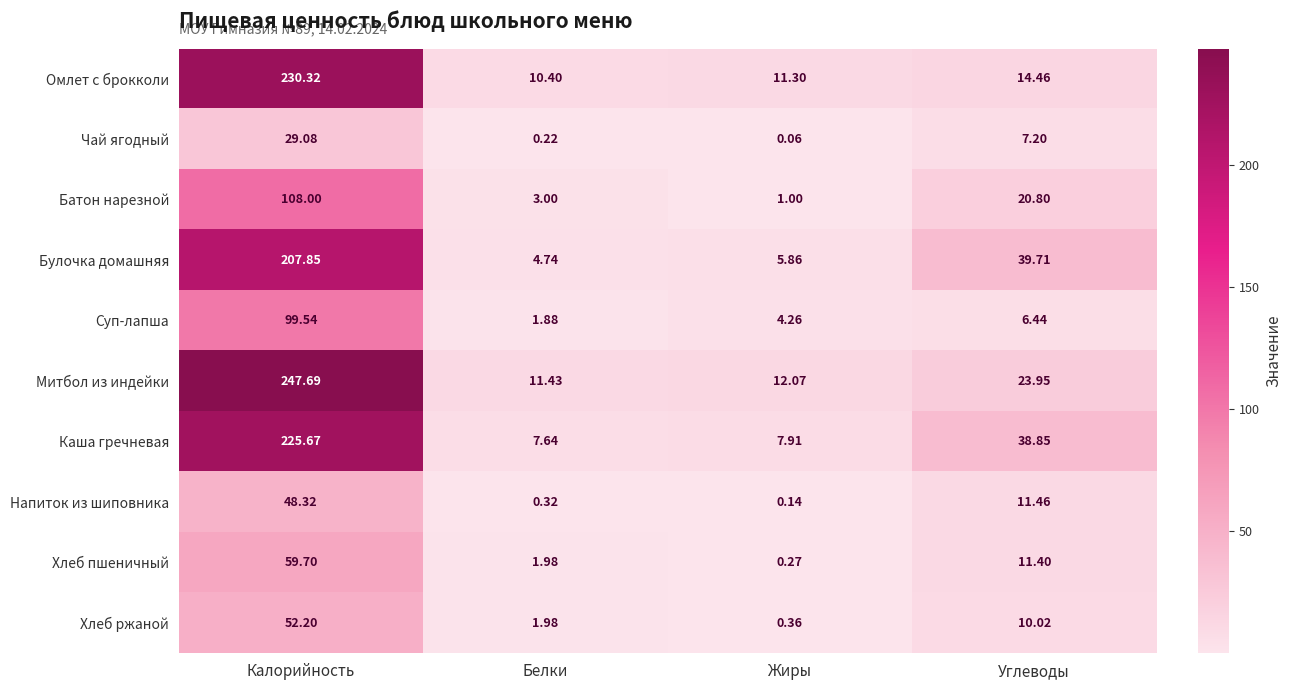

At which label does Напиток из шиповника reach its peak?

Калорийность